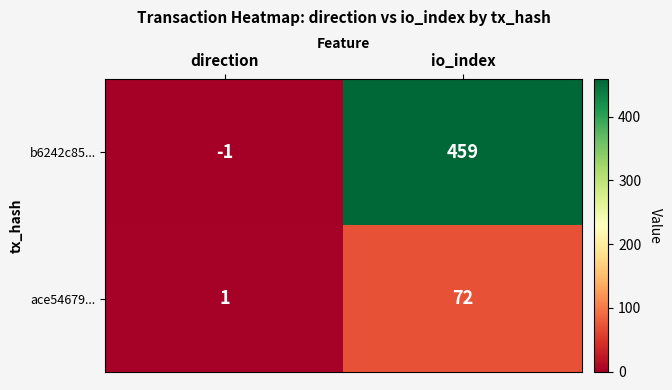

What is the greatest value displayed?

459